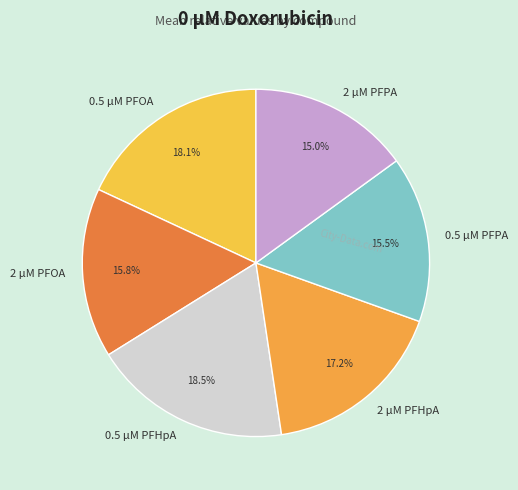

Is it true that 2 µM PFPA is 26% of the pie?

False